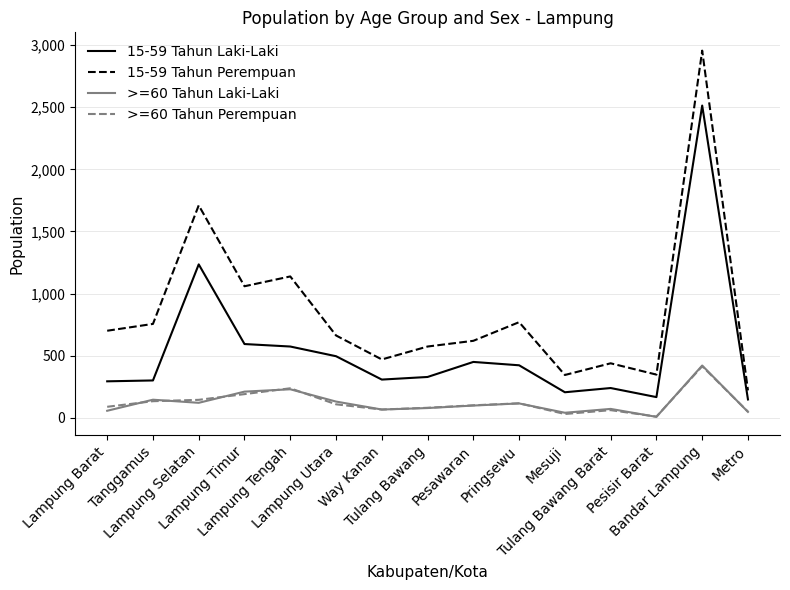

Which series has the largest range (max minus min)?

15-59 Tahun Perempuan